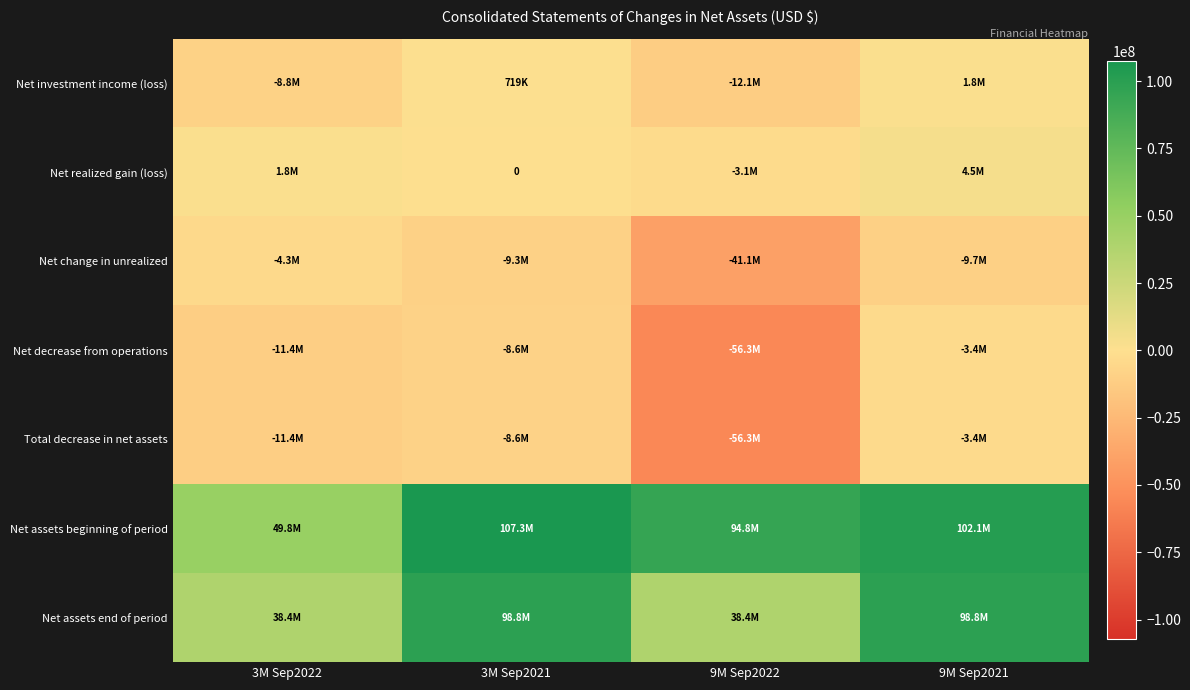

True or false: Net assets beginning of period has a value of 102142368 at 9M Sep2021.

True